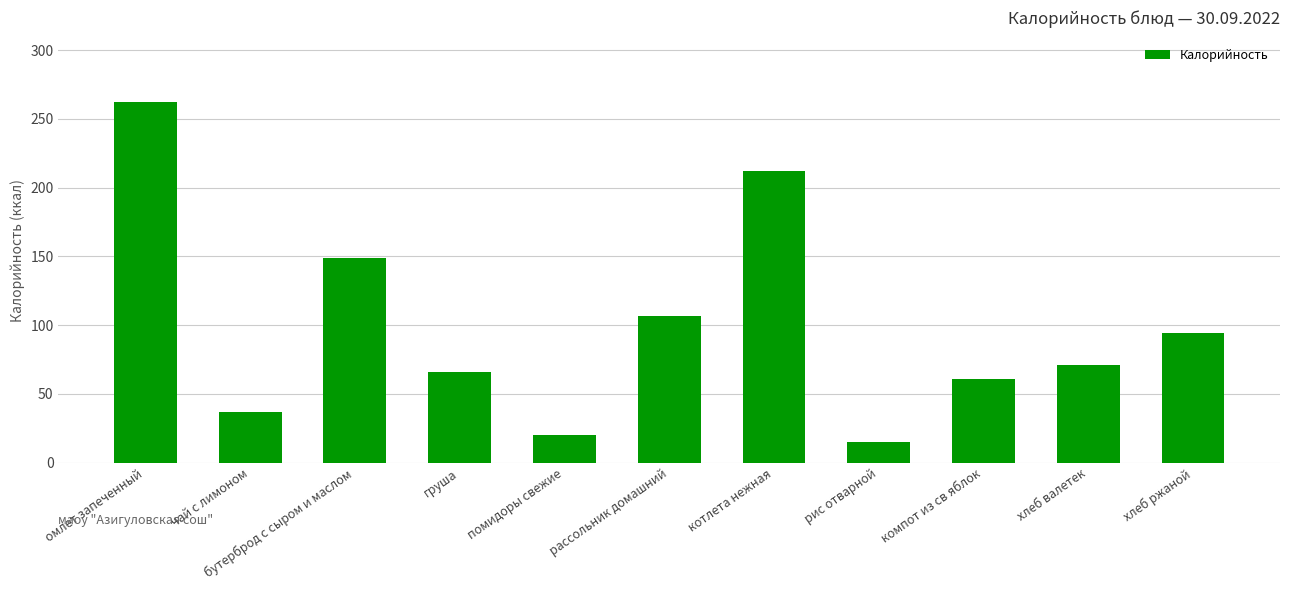

What is the maximum value shown in the chart?

262